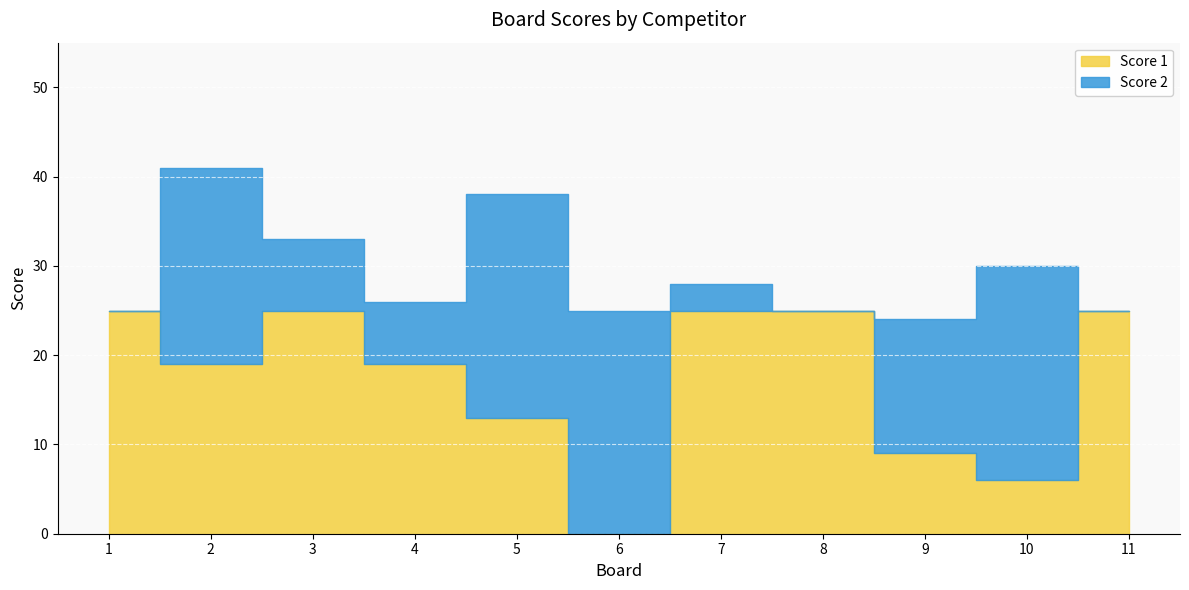

What is the value of the Score 2 point at the 2nd from the left?

22